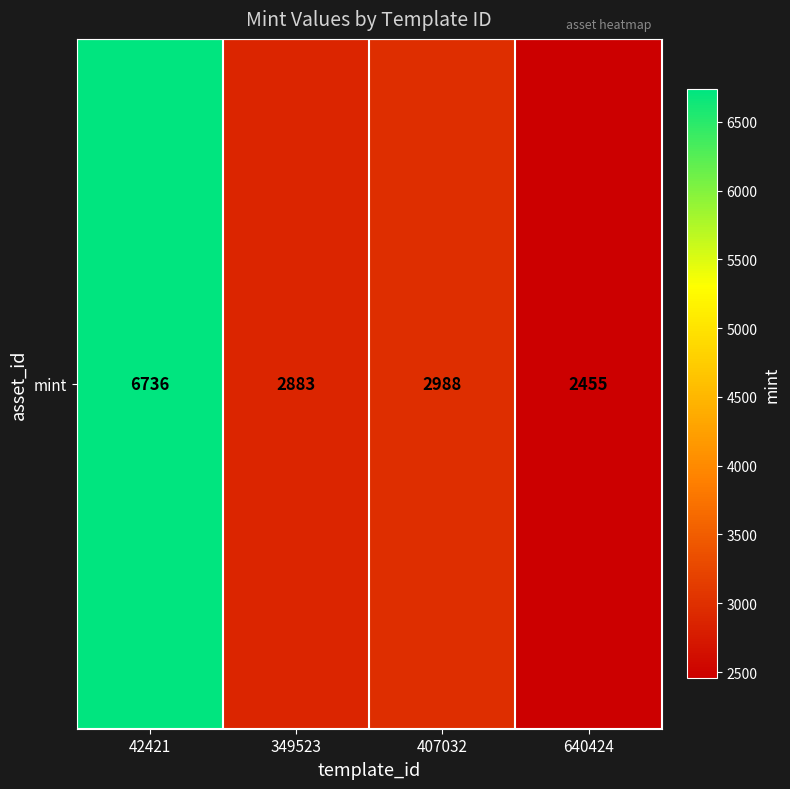

How many series are shown in this chart?

1